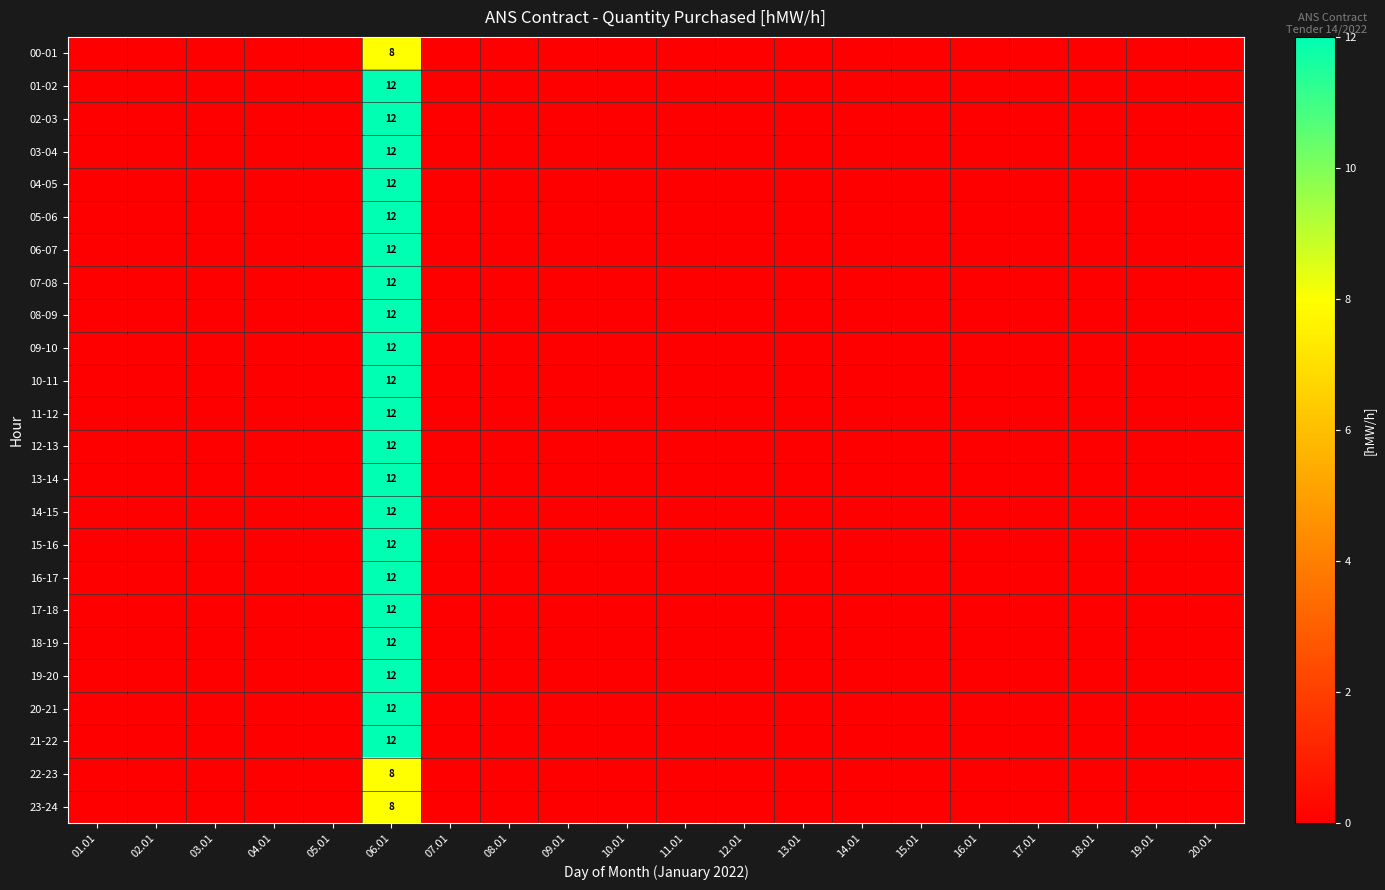

What is the difference between the highest and lowest values at 06.01?

4